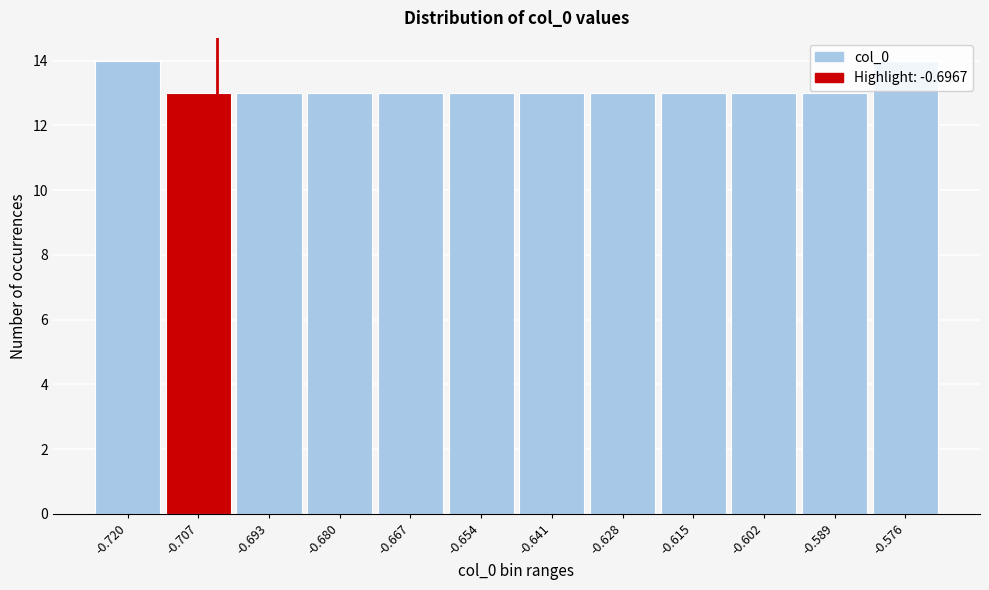

What is the value of the 5th bar from the left?

13